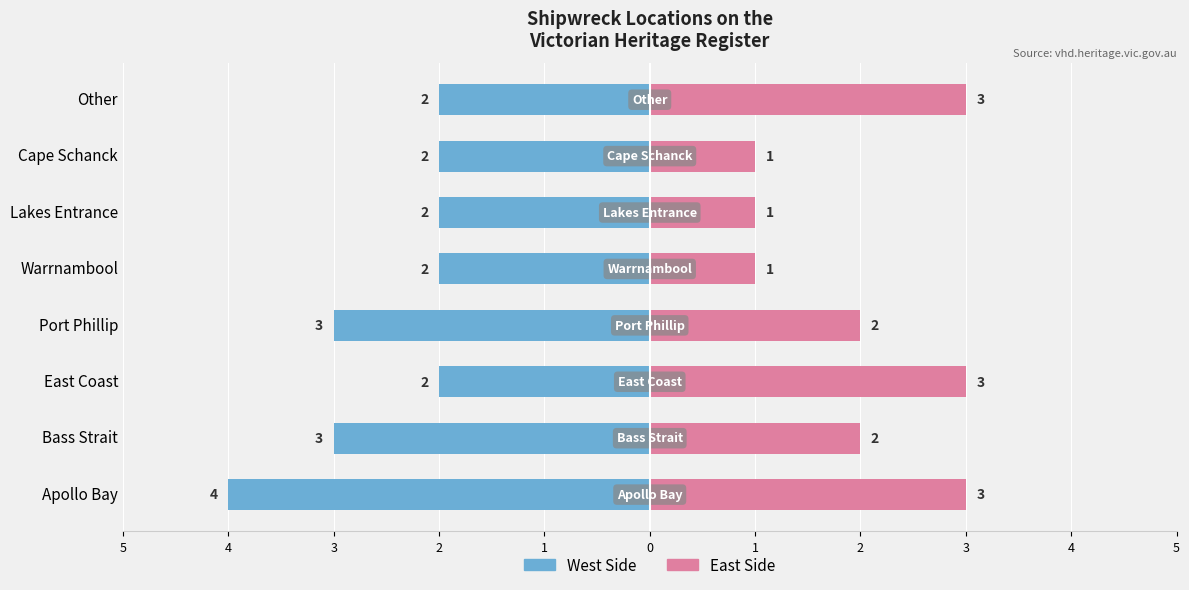

How many values in the West Side series are below -2?

3